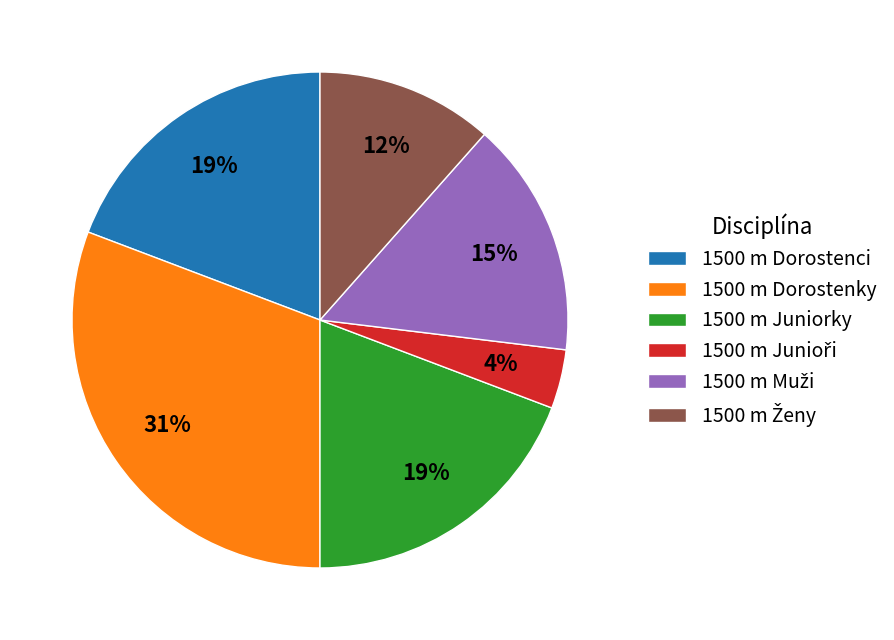

Is there a majority slice in this chart?

No